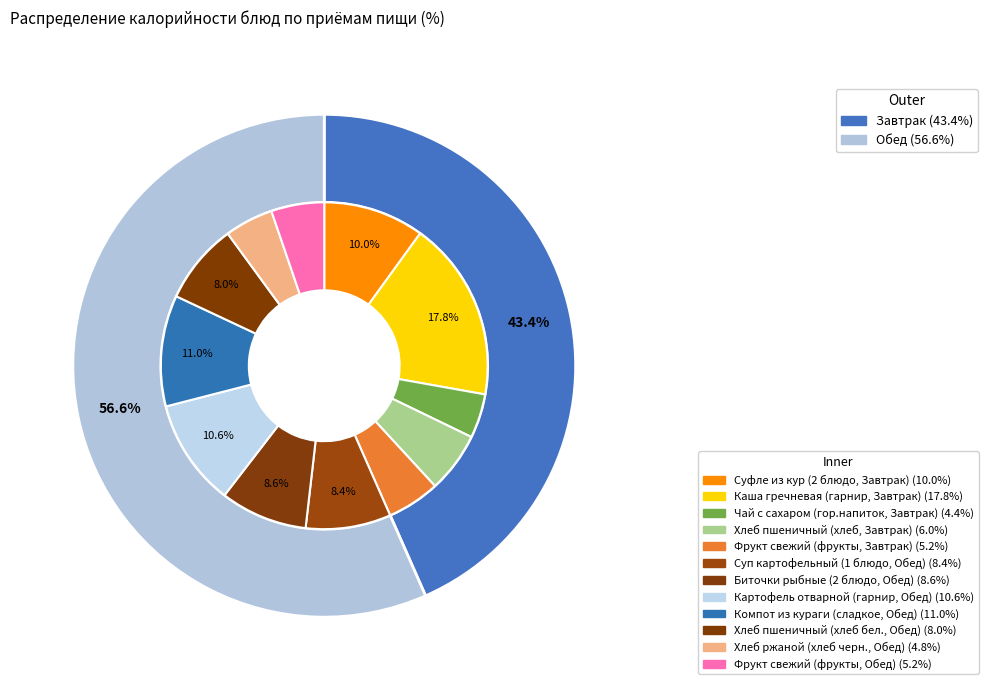

Approximately how many times larger is the value at Суфле из кур (2 блюдо, Завтрак) compared to Хлеб пшеничный (хлеб, Завтрак)?

1.7